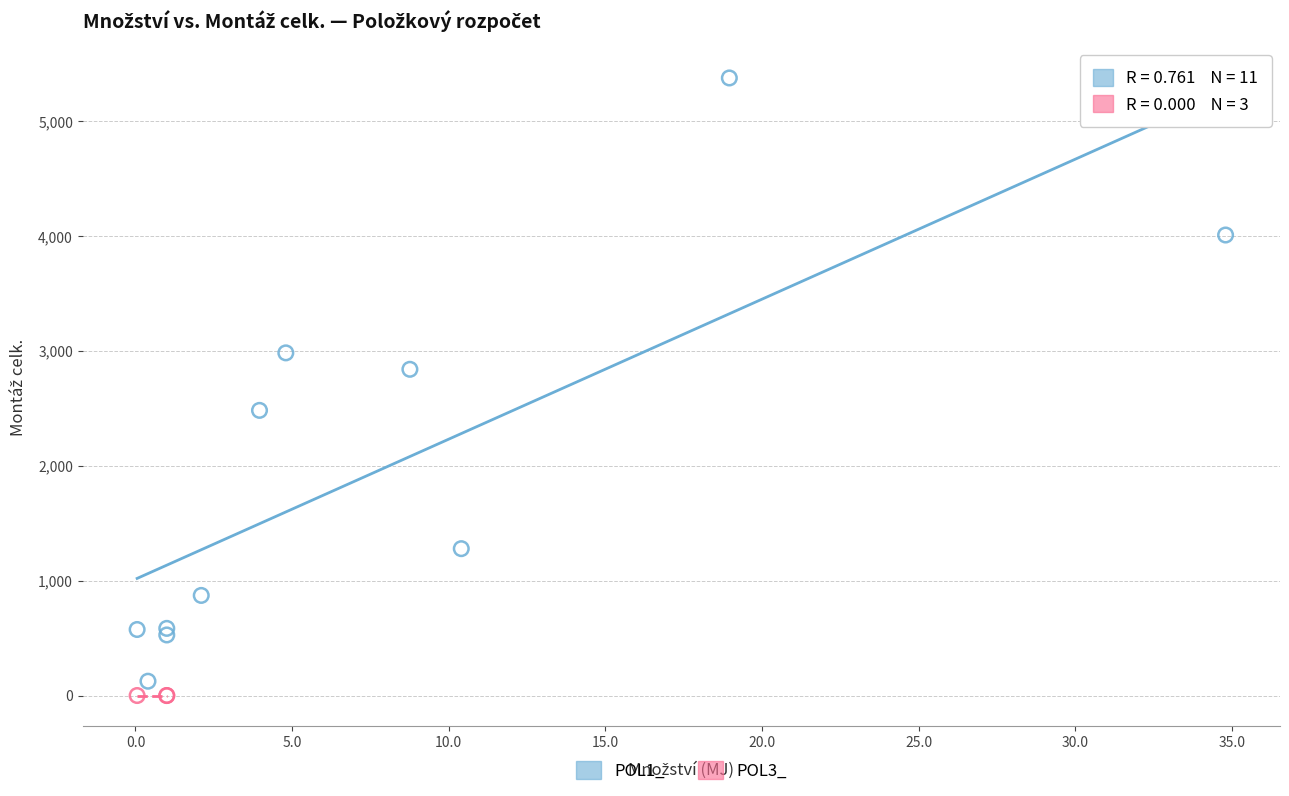

Which series contains the highest Y value?

POL1_